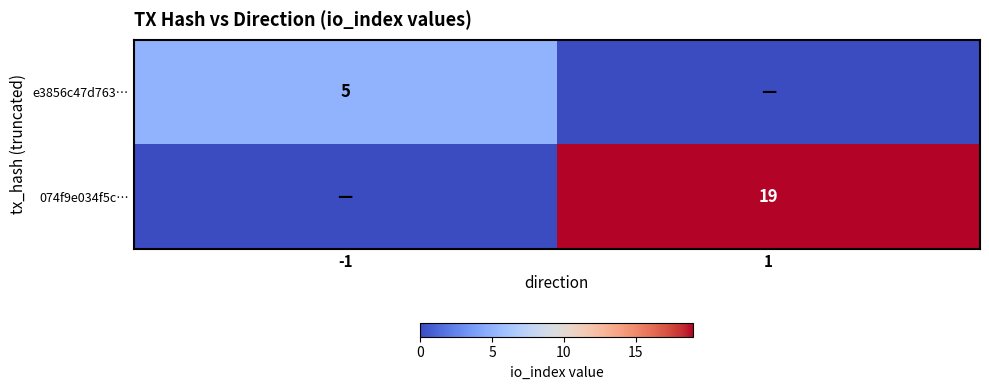

True or false: 074f9e034f5c… has a value of 19 at 1.

True